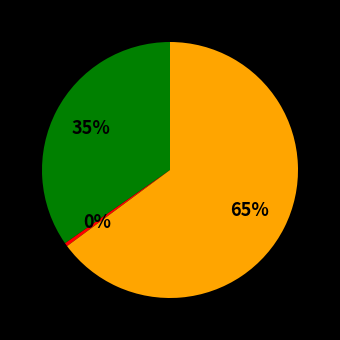

Is there any slice that represents more than half of the pie?

Yes